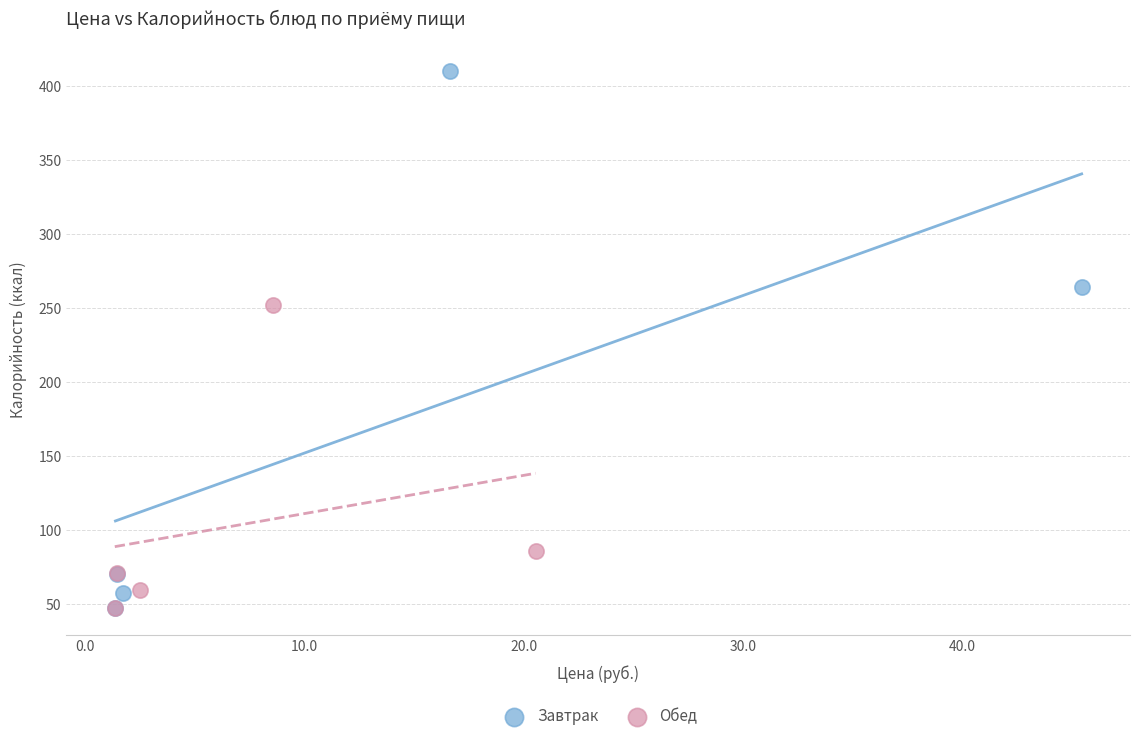

Which series contains the highest Y value?

Завтрак